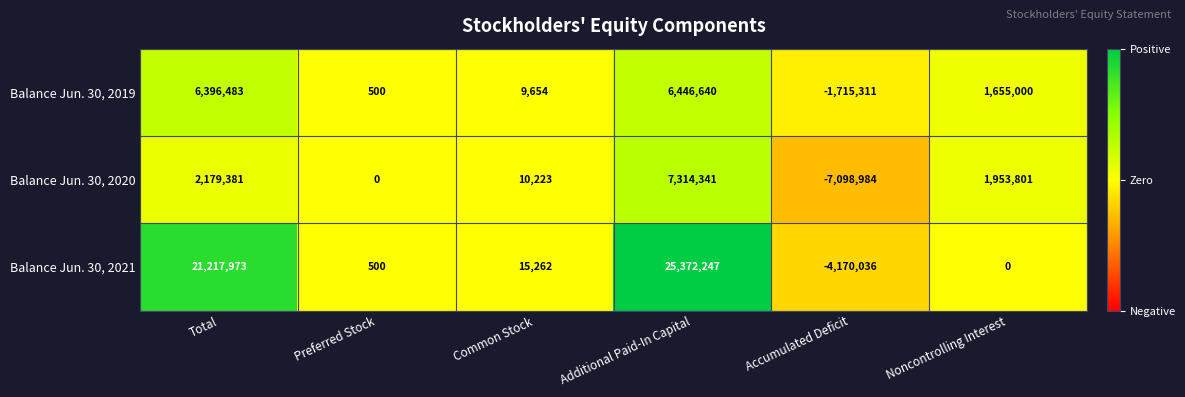

How many data points does each series have?

6